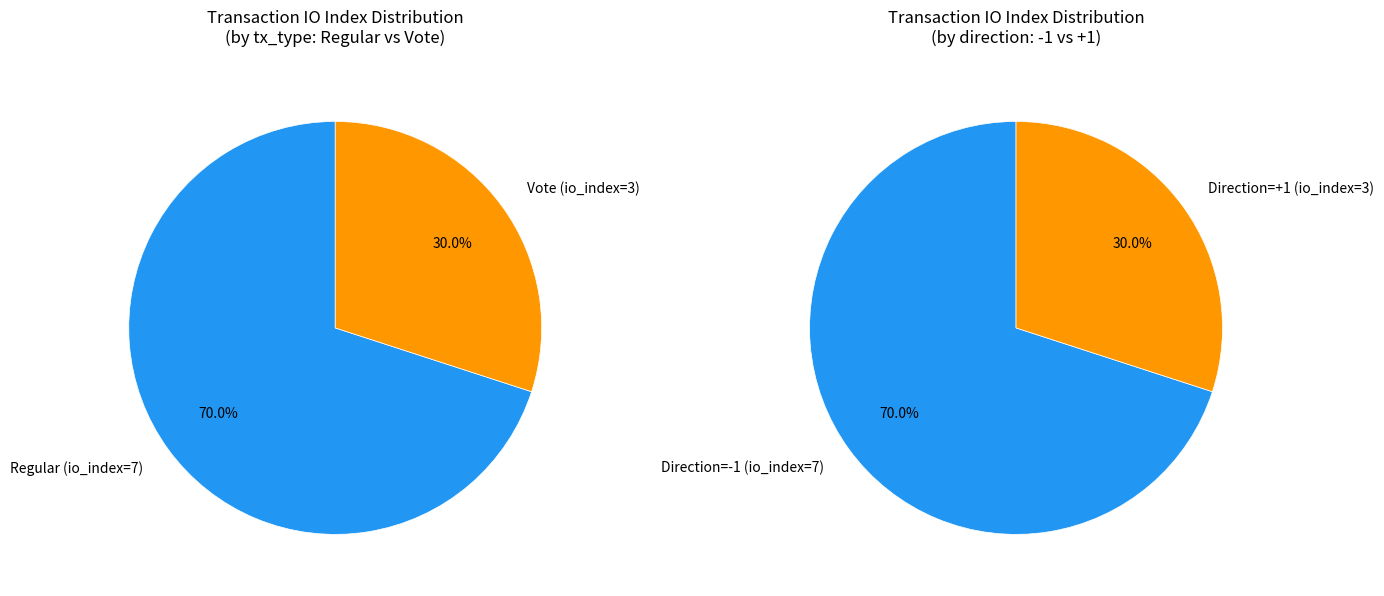

Rank the categories by value from highest to lowest.

Regular (io_index=7), Vote (io_index=3)